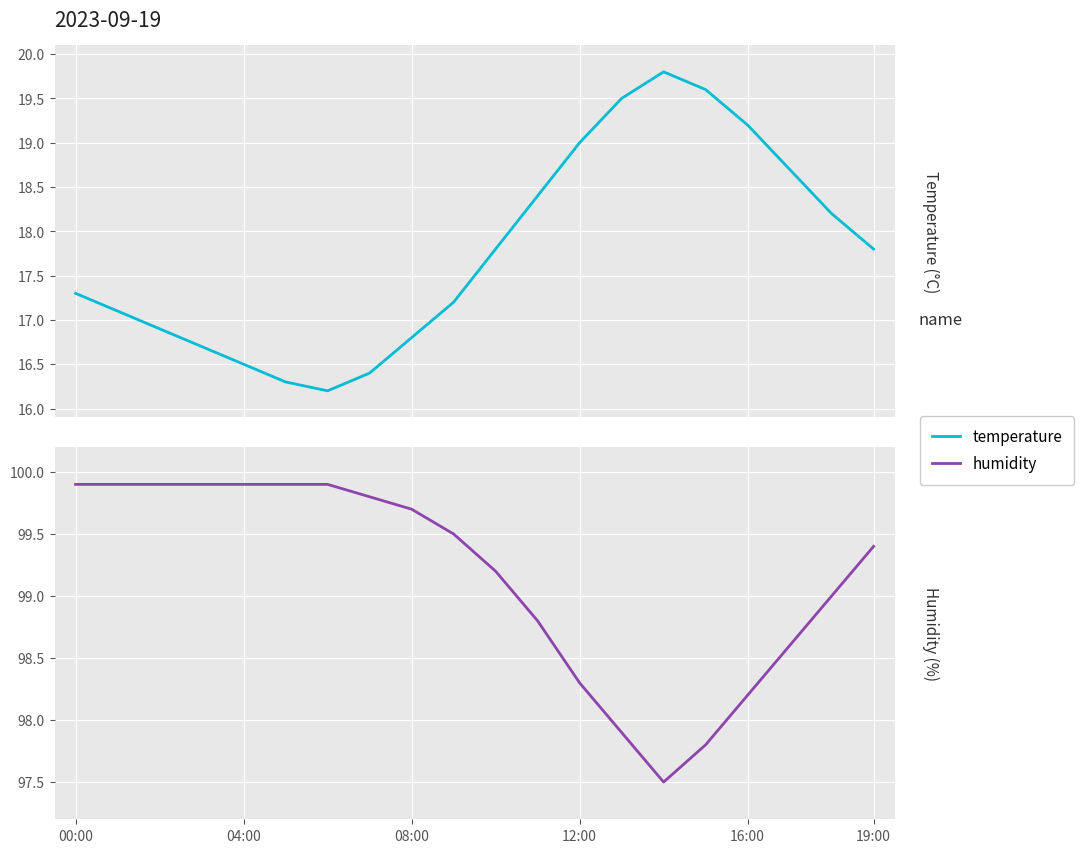

True or false: temperature has a value of 26.1 at 11.

False